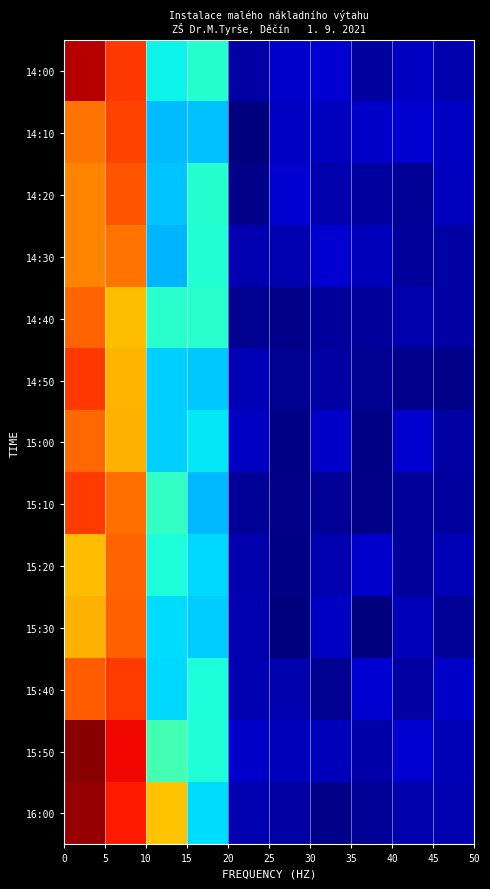

List the series in order of their peak value, lowest first.

14:30, 15:00, 15:20, 14:40, 15:30, 14:20, 14:10, 15:40, 15:10, 14:50, 14:00, 16:00, 15:50